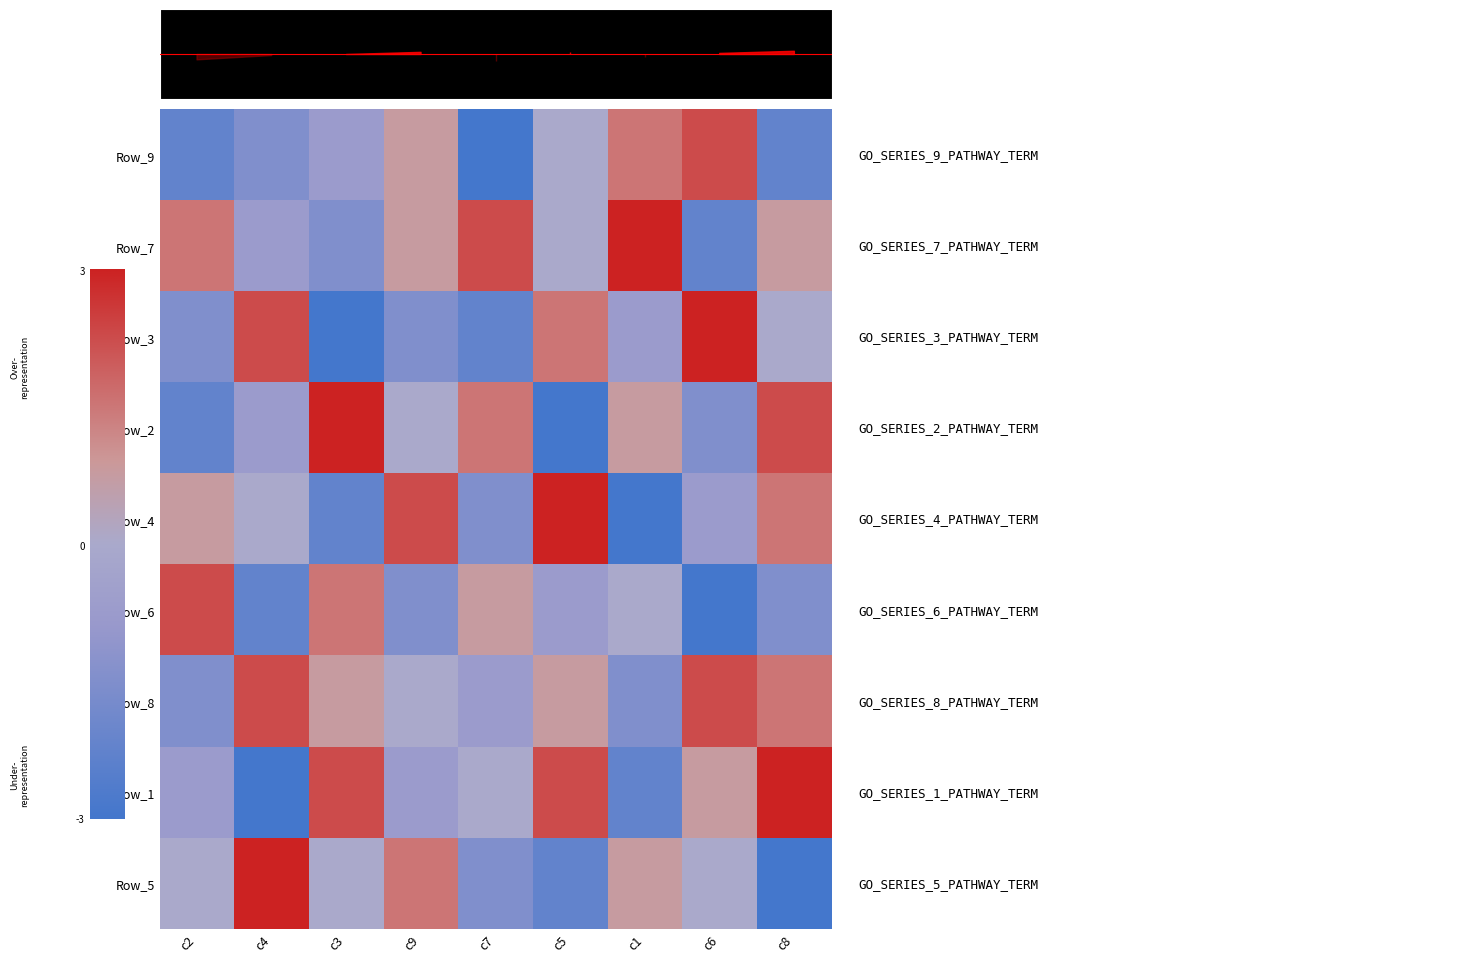

Reading left to right, extract all data points from this chart.

Row_9: c2=-2.2	c4=-1.5	c3=-0.8	c9=0.8	c7=-3.0	c5=0.0	c1=1.5	c6=2.2	c8=-2.2
Row_7: c2=1.5	c4=-0.8	c3=-1.5	c9=0.8	c7=2.2	c5=0.0	c1=3.0	c6=-2.2	c8=0.8
Row_3: c2=-1.5	c4=2.2	c3=-3.0	c9=-1.5	c7=-2.2	c5=1.5	c1=-0.8	c6=3.0	c8=0.0
Row_2: c2=-2.2	c4=-0.8	c3=3.0	c9=0.0	c7=1.5	c5=-3.0	c1=0.8	c6=-1.5	c8=2.2
Row_4: c2=0.8	c4=0.0	c3=-2.2	c9=2.2	c7=-1.5	c5=3.0	c1=-3.0	c6=-0.8	c8=1.5
Row_6: c2=2.2	c4=-2.2	c3=1.5	c9=-1.5	c7=0.8	c5=-0.8	c1=0.0	c6=-3.0	c8=-1.5
Row_8: c2=-1.5	c4=2.2	c3=0.8	c9=0.0	c7=-0.8	c5=0.8	c1=-1.5	c6=2.2	c8=1.5
Row_1: c2=-0.8	c4=-3.0	c3=2.2	c9=-0.8	c7=0.0	c5=2.2	c1=-2.2	c6=0.8	c8=3.0
Row_5: c2=0.0	c4=3.0	c3=0.0	c9=1.5	c7=-1.5	c5=-2.2	c1=0.8	c6=0.0	c8=-3.0